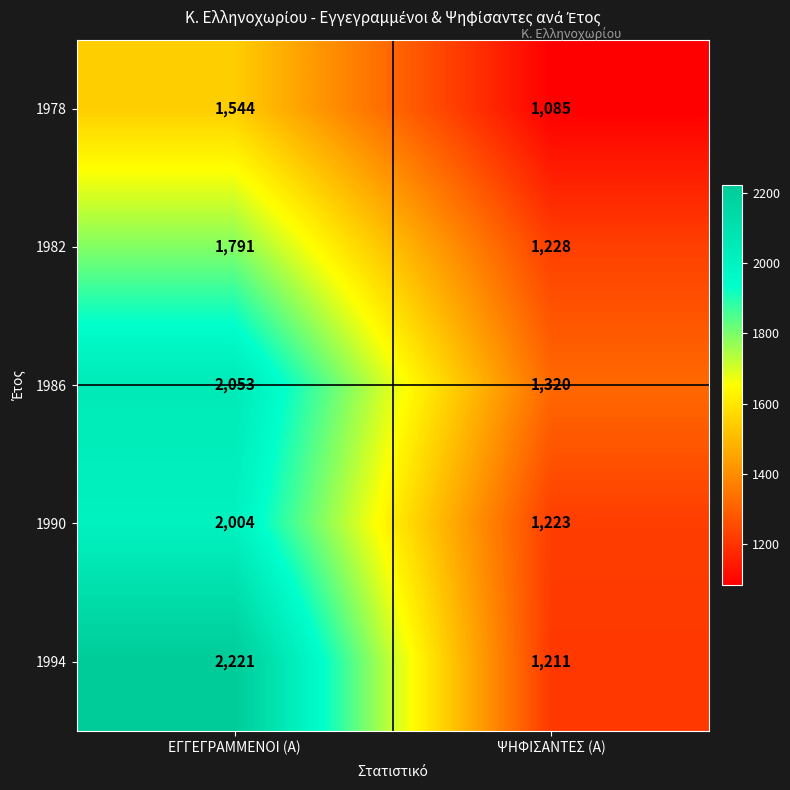

Is it true that 1978 equals 1544 at ΕΓΓΕΓΡΑΜΜΕΝΟΙ (Α)?

True